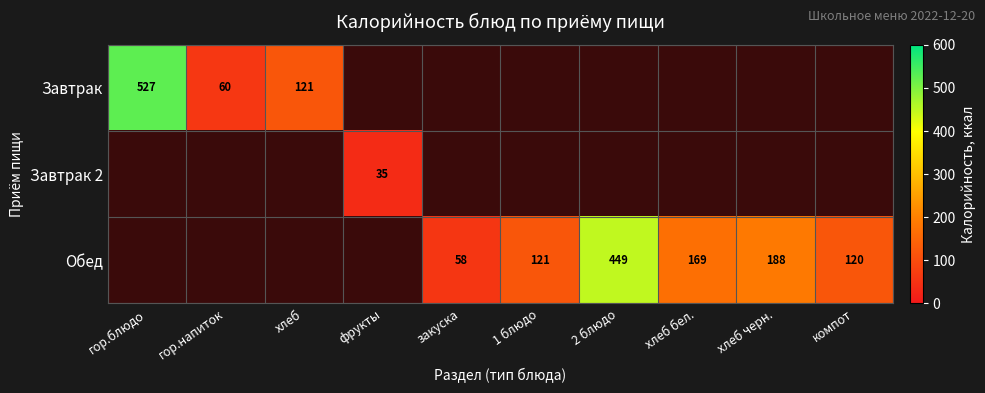

Is the value of Обед at хлеб бел. greater than the value of Завтрак at гор.блюдо?

No